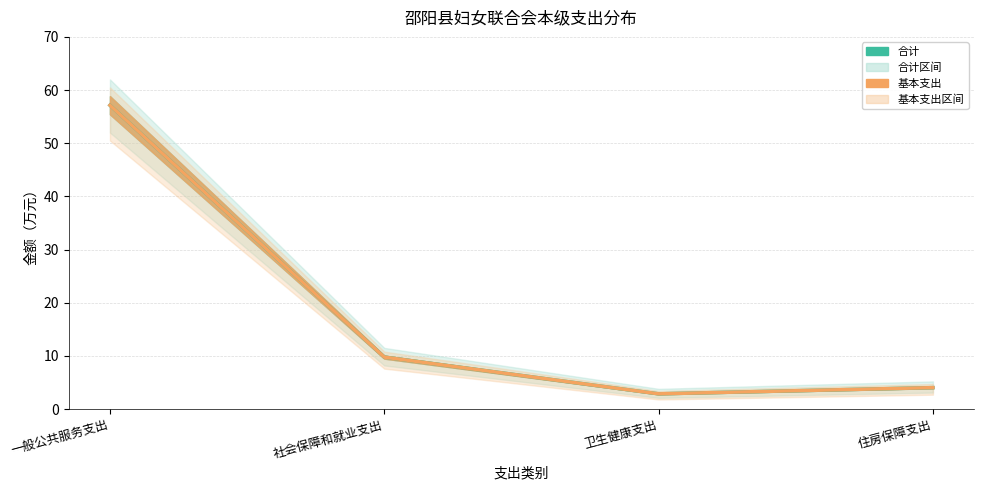

True or false: 合计 and 基本支出 intersect in this chart.

False